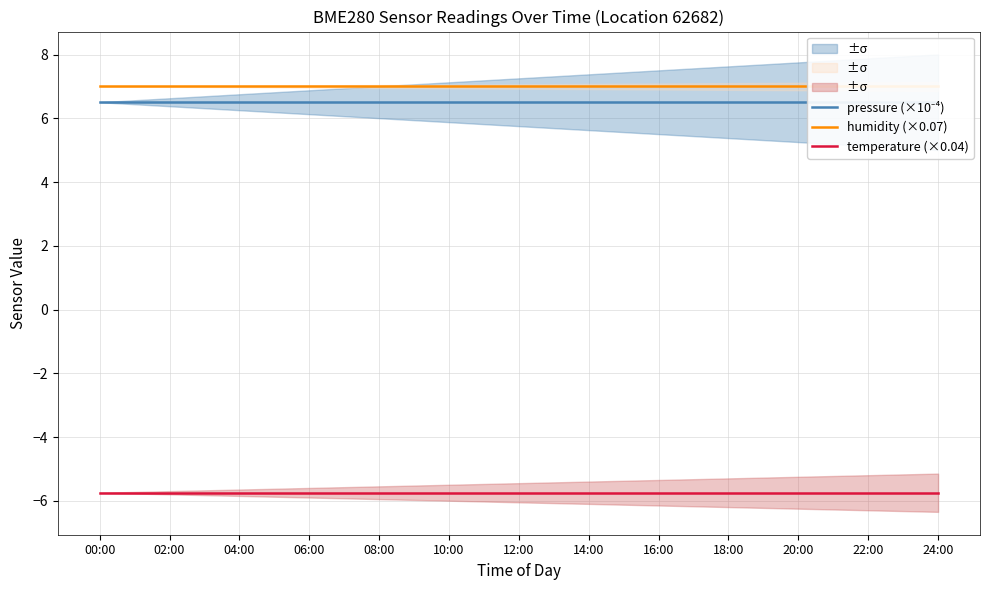

List the series in order of their peak value, highest first.

humidity (×0.07), pressure (×10⁻⁴), temperature (×0.04)